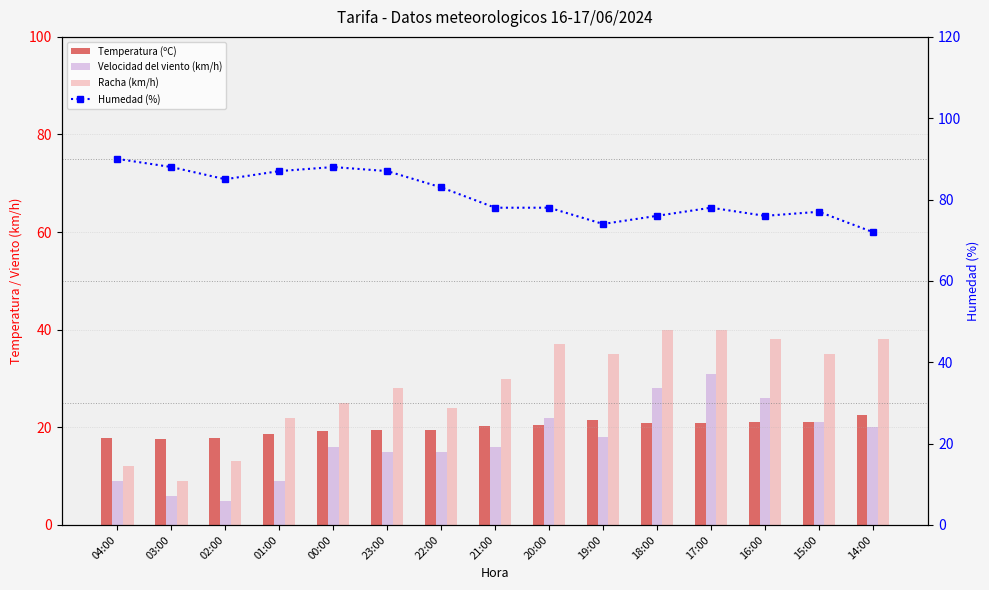

What is the spread (max minus min) of values at 02:00?

80.0